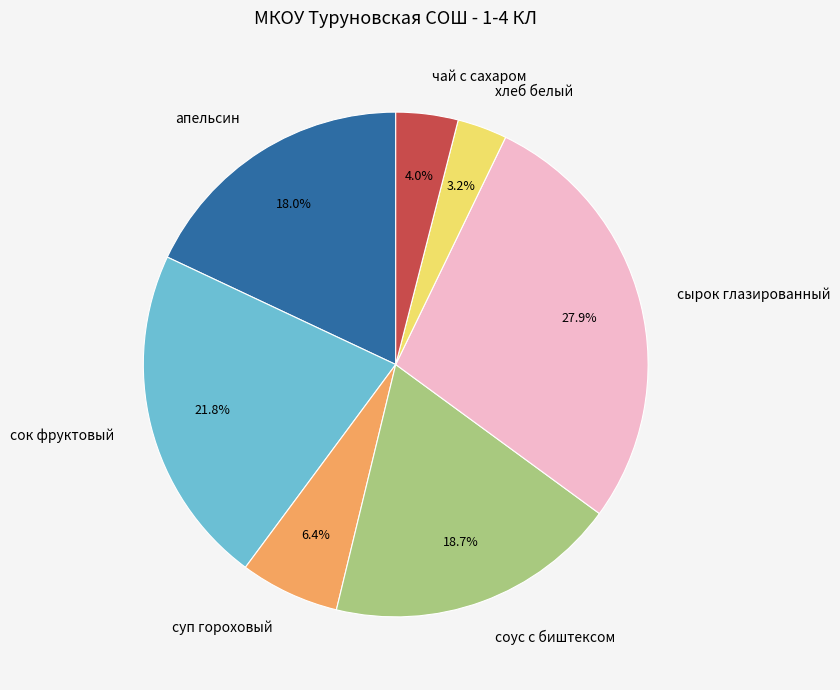

Which slice is the smallest?

хлеб белый